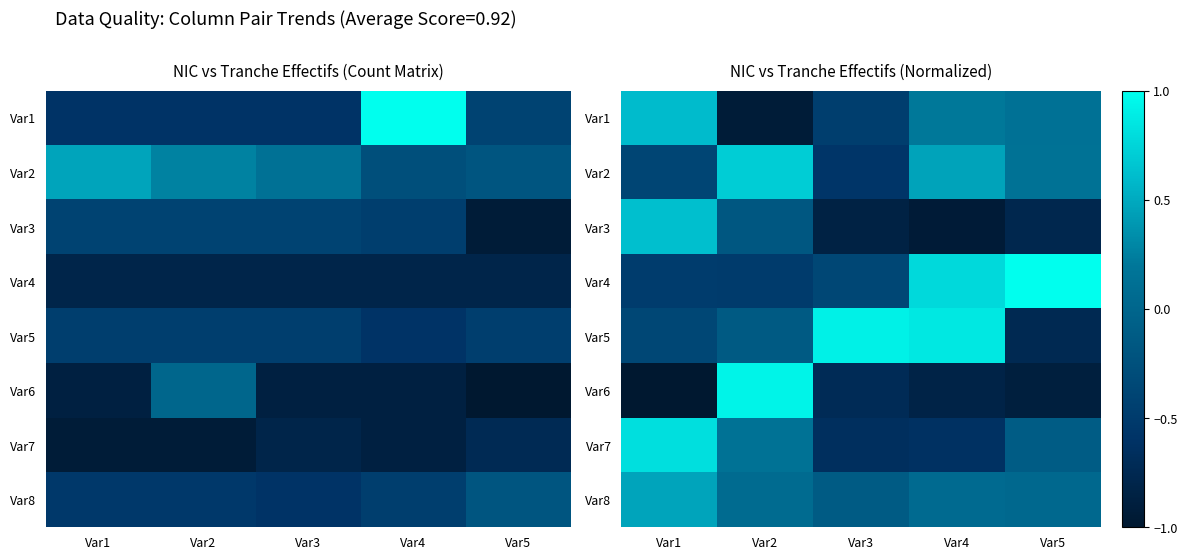

What is the spread (max minus min) of values at Var4?

1.8